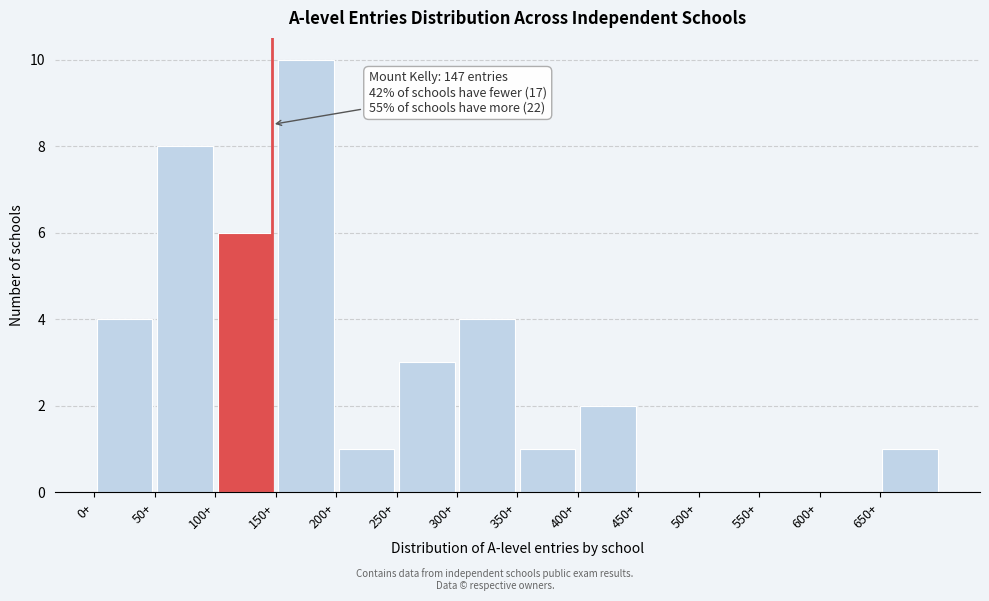

Over which range of the x-axis is the bar tallest?

150 to 200